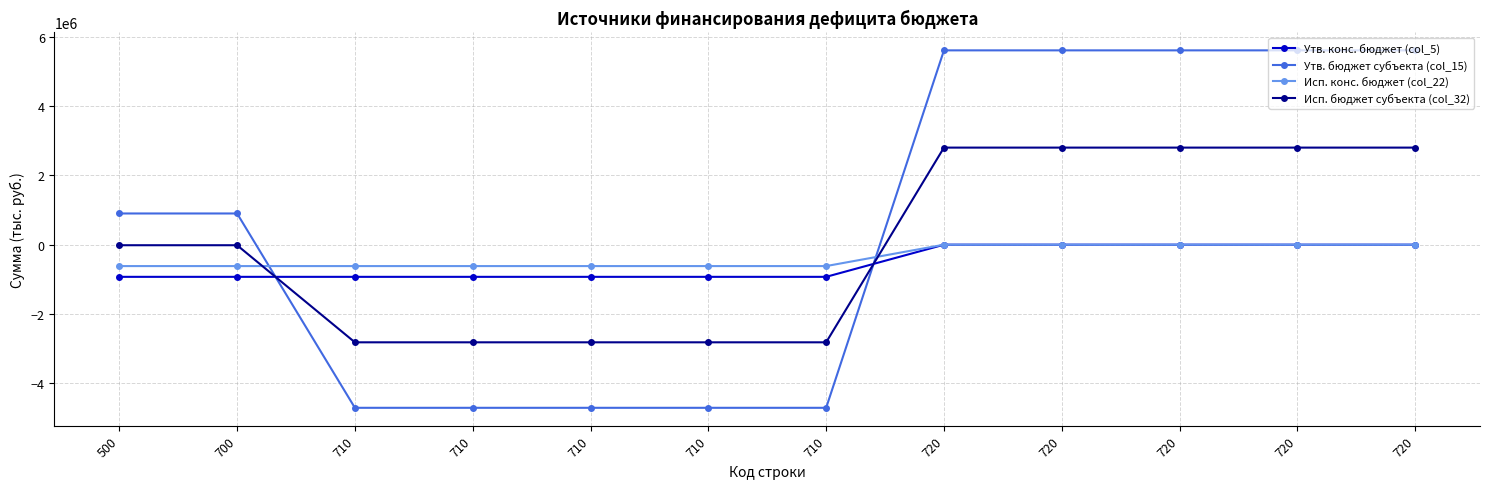

At which category does the chart reach its peak across all series?

720